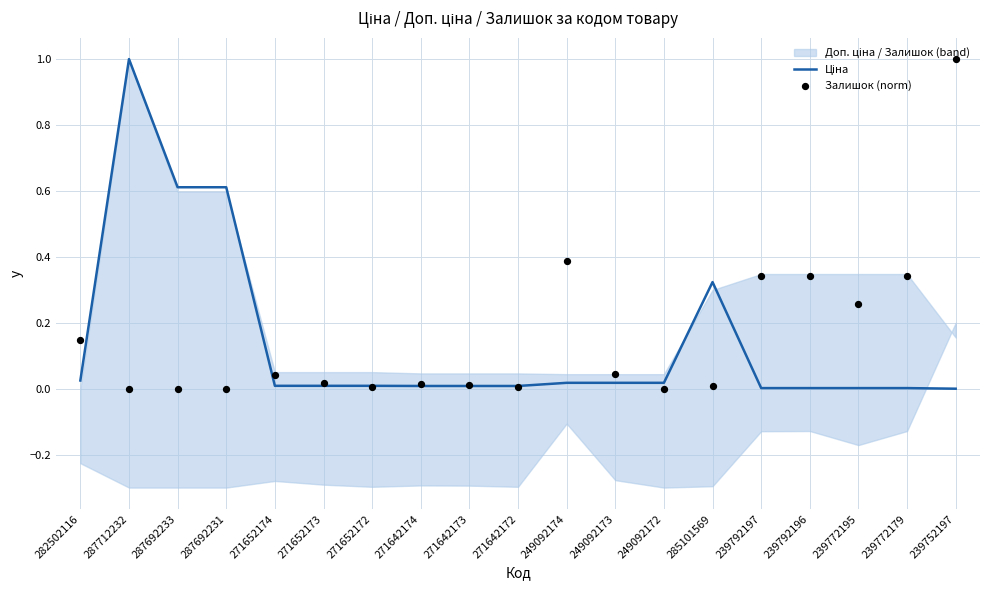

What is the total value across all series at 282502116?

0.2